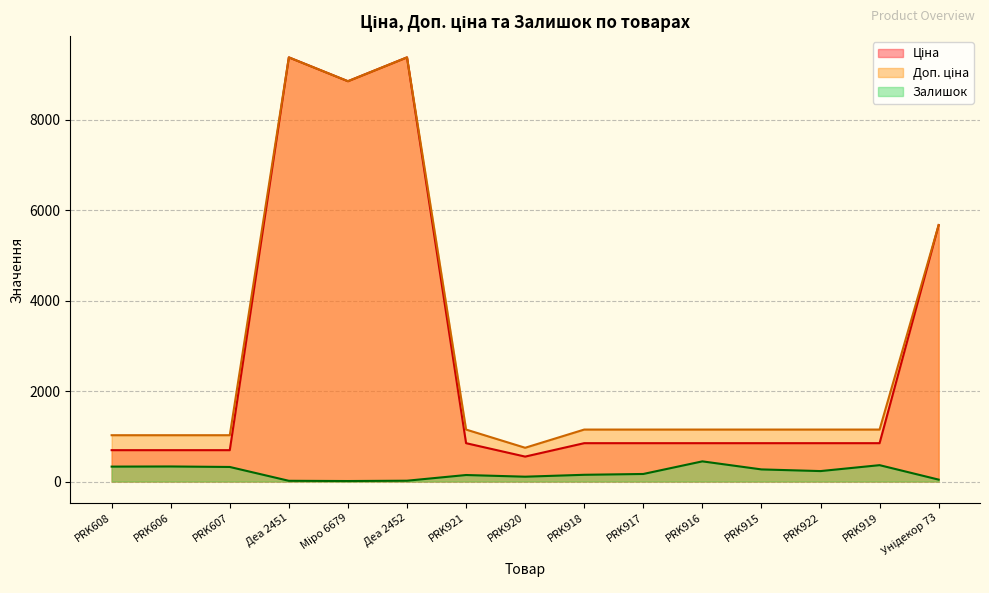

Reading right to left, transcribe all the data shown in this chart.

Ціна: 5673.8	848.4	848.4	848.4	848.4	848.4	848.4	551.5	848.4	9384.0	8856.7	9384.0	693.7	693.7	693.7
Доп. ціна: 5673.8	1149.7	1149.7	1149.7	1149.7	1149.7	1149.7	747.0	1149.7	9384.0	8856.7	9384.0	1024.6	1024.6	1024.6
Залишок: 42.0	362.0	231.0	268.0	446.0	167.0	149.0	107.0	144.0	18.0	11.0	16.0	322.0	333.0	330.0